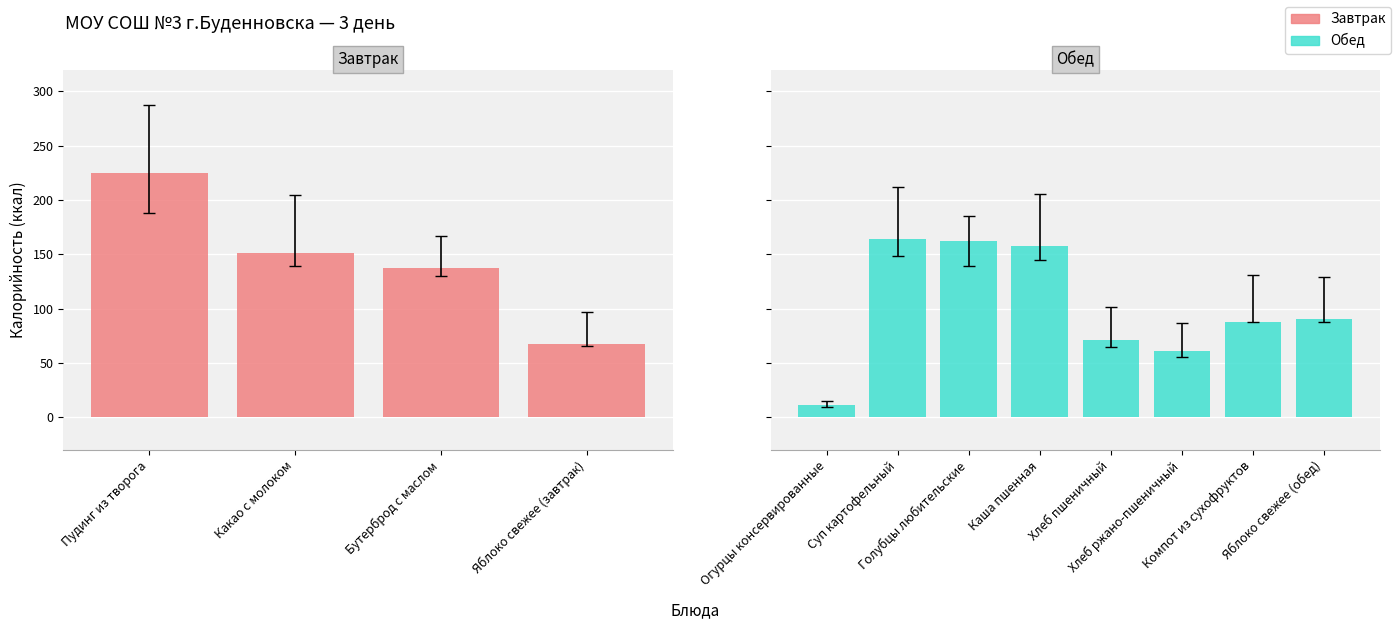

What is the value of the 6th bar from the left?

61.2